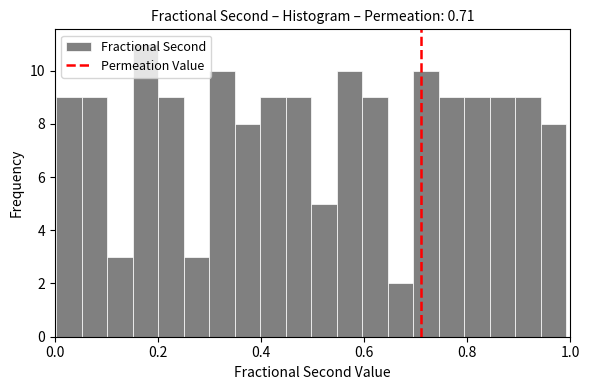

Around what value on the x-axis is the tallest bar? Give the approximate position of its centre, as read against the axis.

0.18